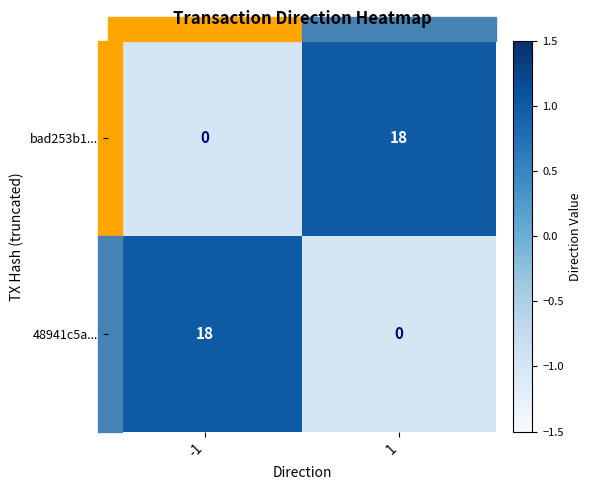

What is the approximate value of 48941c5a... at -1, to the nearest 10?

20